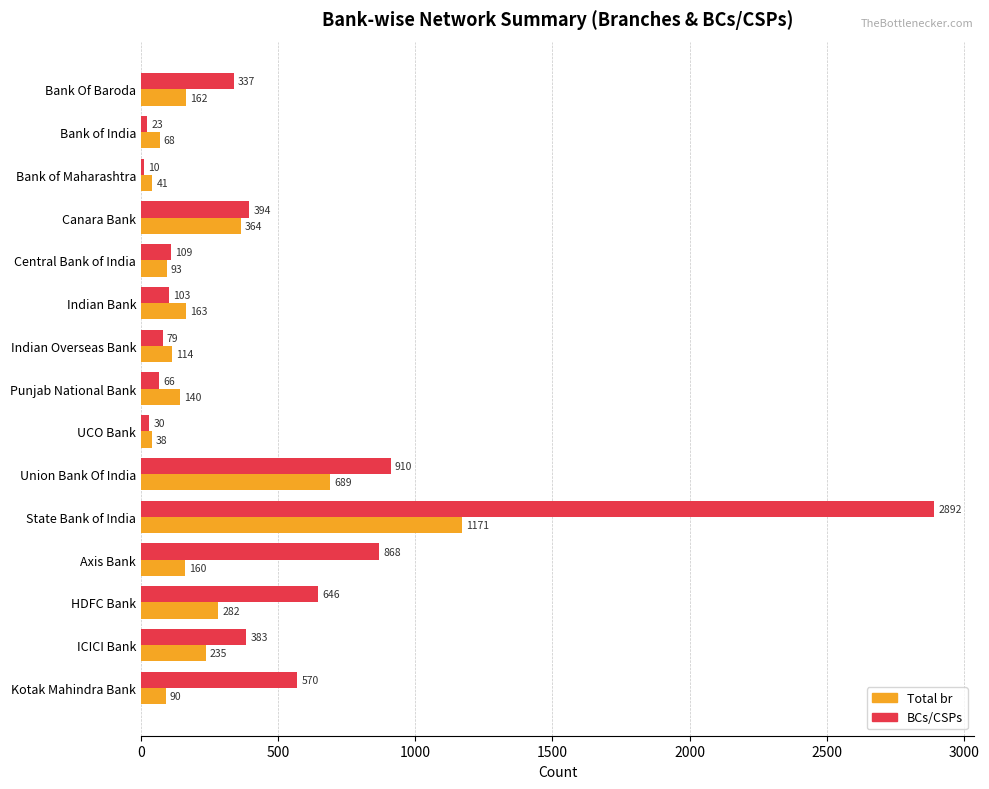

Which category has the lowest value in the Total br series?

UCO Bank